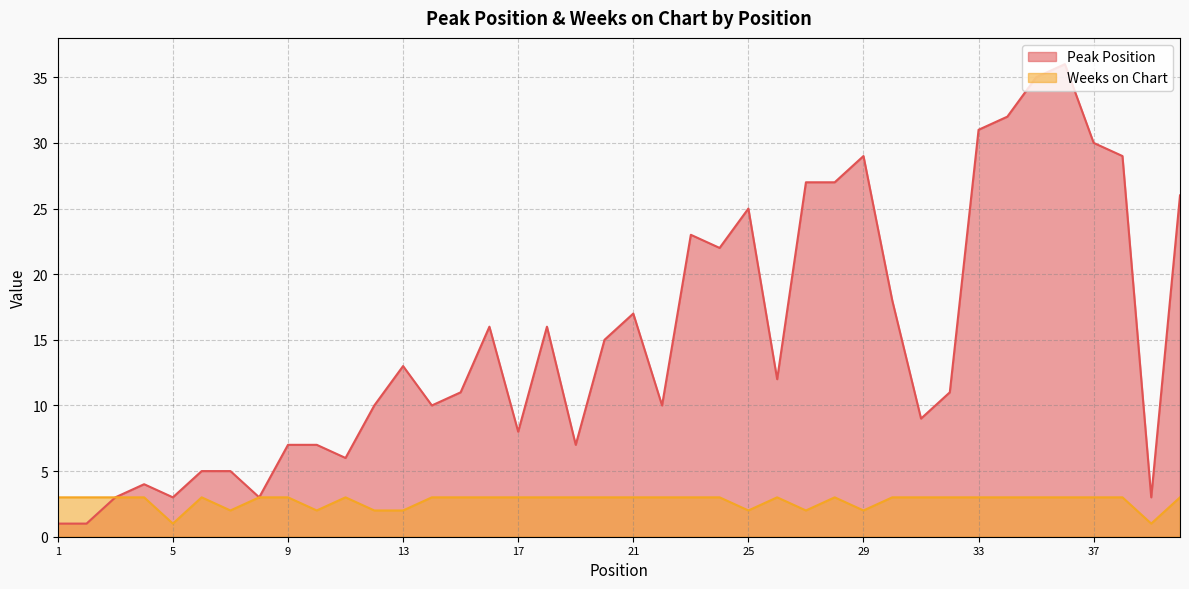

Rank the series at 8 from lowest to highest value.

Peak Position, Weeks on Chart